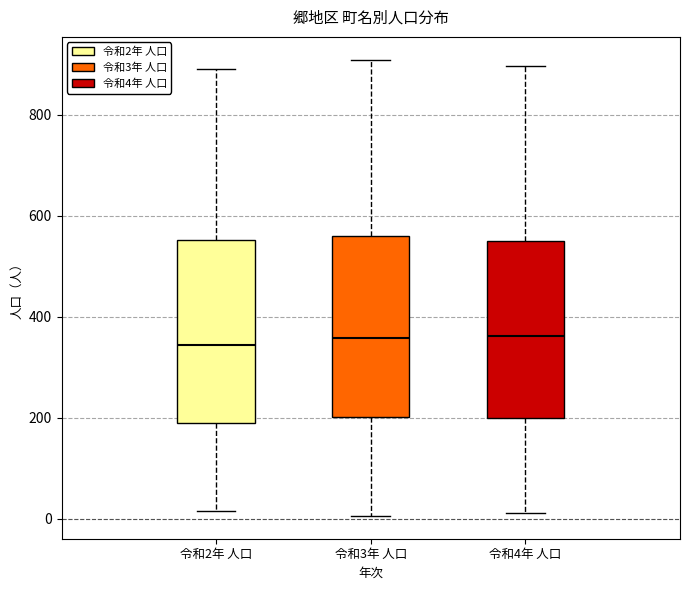

Reading left to right, read every box against the y-axis: the position of its median line, the range the box covers, and the ends of its whiskers. The values are not printed on the chart, so give them approximately, as read against the axis.

令和2年 人口: median 340, box 180 to 560, whiskers 20 to 900
令和3年 人口: median 360, box 200 to 560, whiskers 0 to 900
令和4年 人口: median 360, box 200 to 540, whiskers 20 to 900